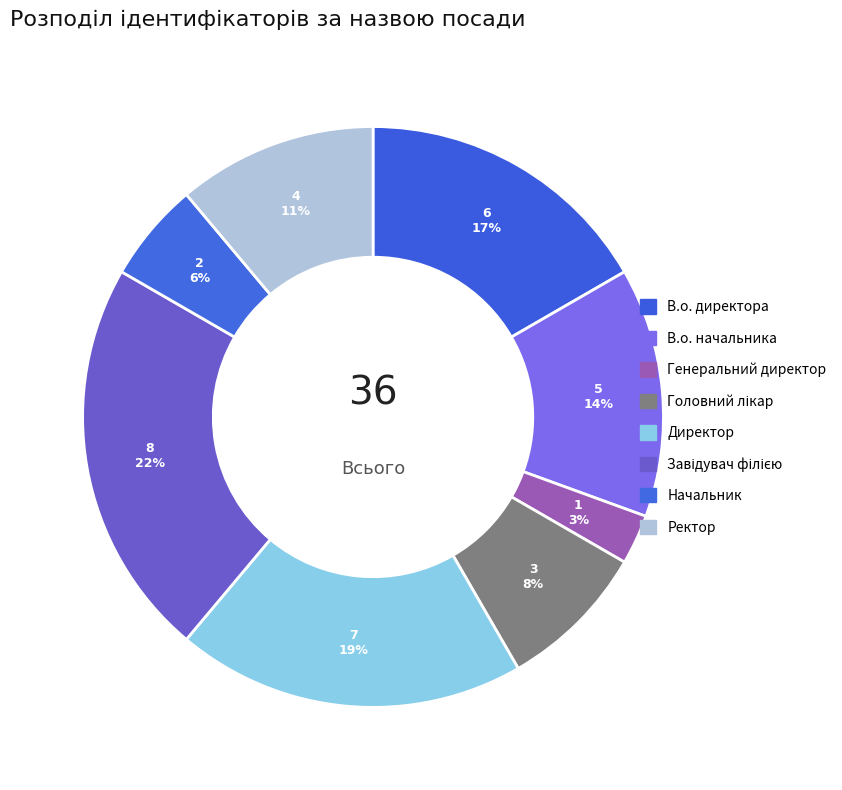

How many segments does this pie chart have?

8